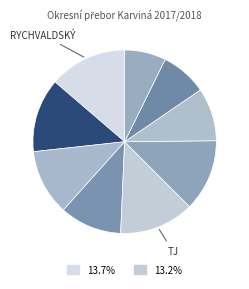

Count the number of slices in the pie.

9